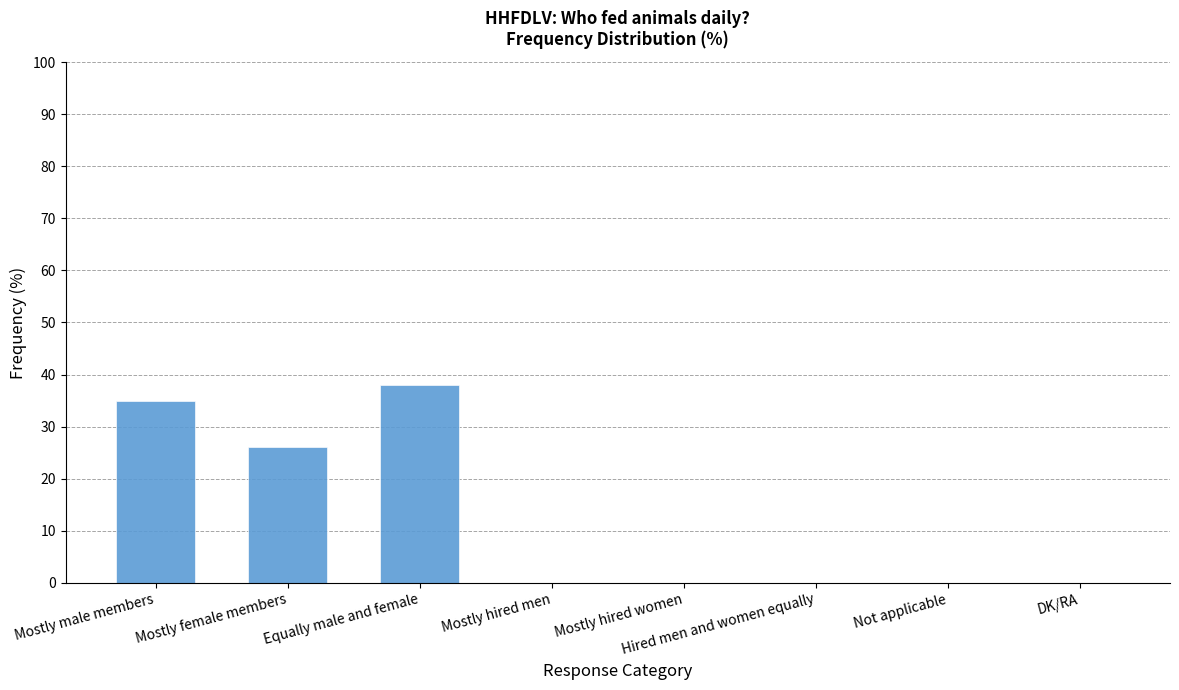

Reading right to left, transcribe all the data shown in this chart.

0	0	0	0	0	38	26	35